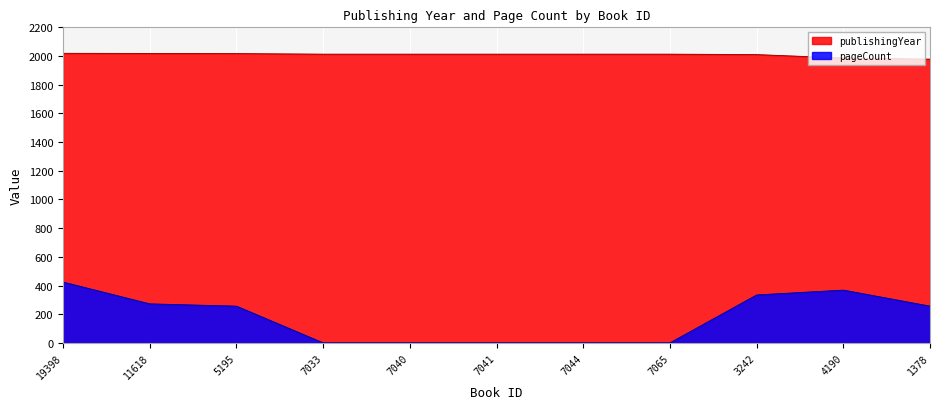

Read the publishingYear value at 5195.

2017